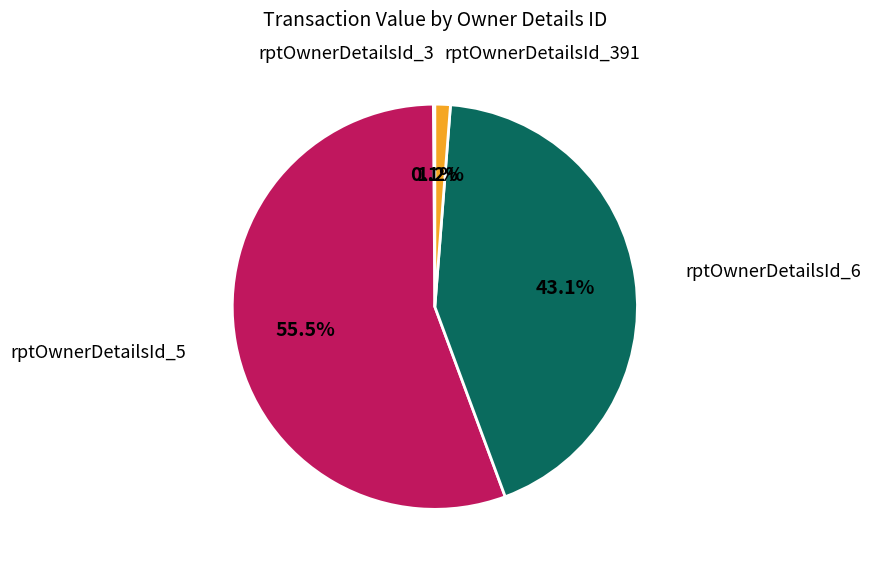

Which category has the biggest portion of the pie?

rptOwnerDetailsId_5